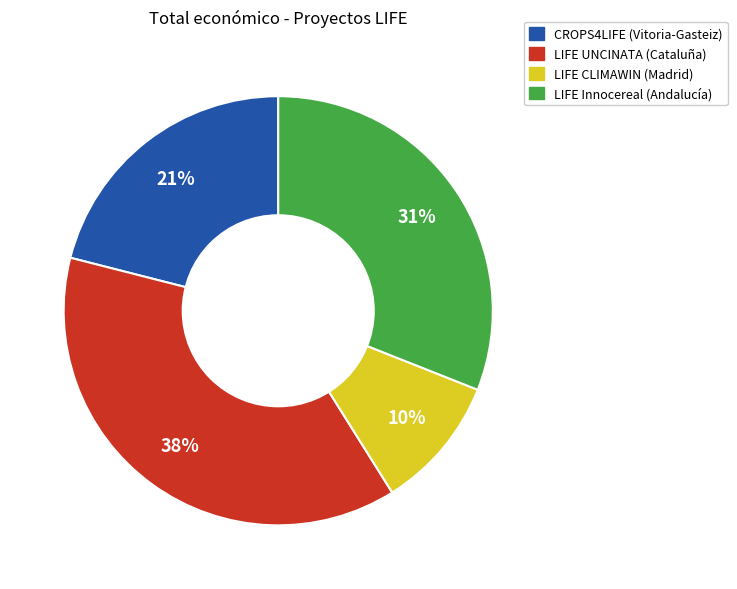

The LIFE CLIMAWIN (Madrid) slice represents 10% of the pie. True or false?

True